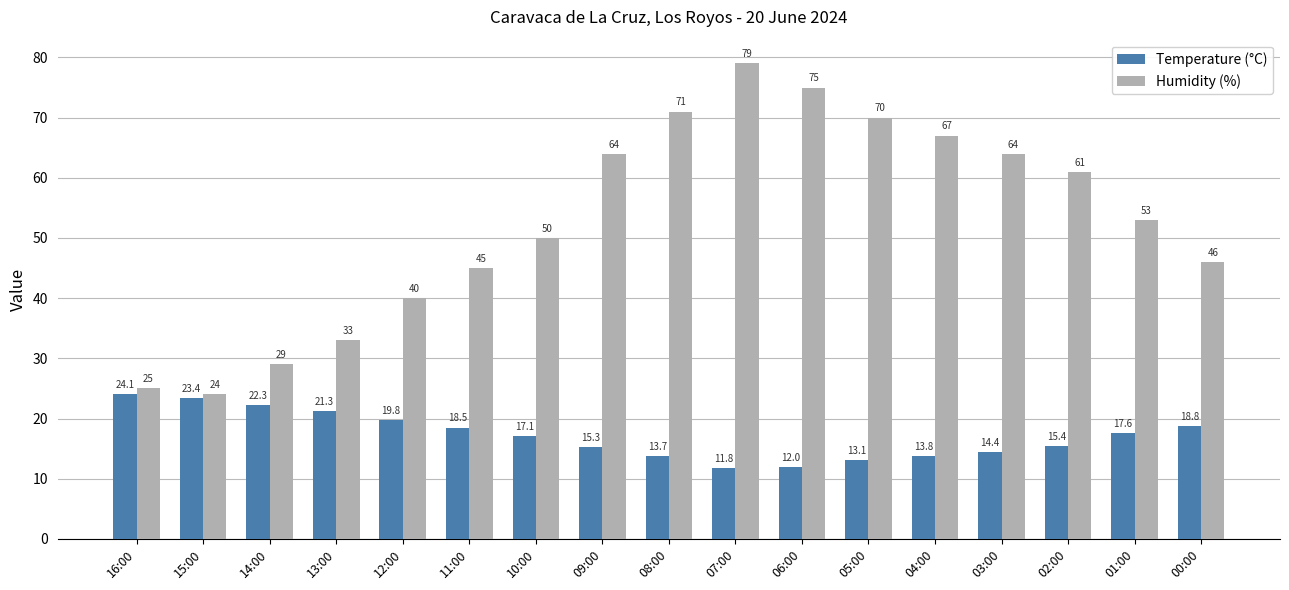

At which category does the chart reach its minimum across all series?

07:00